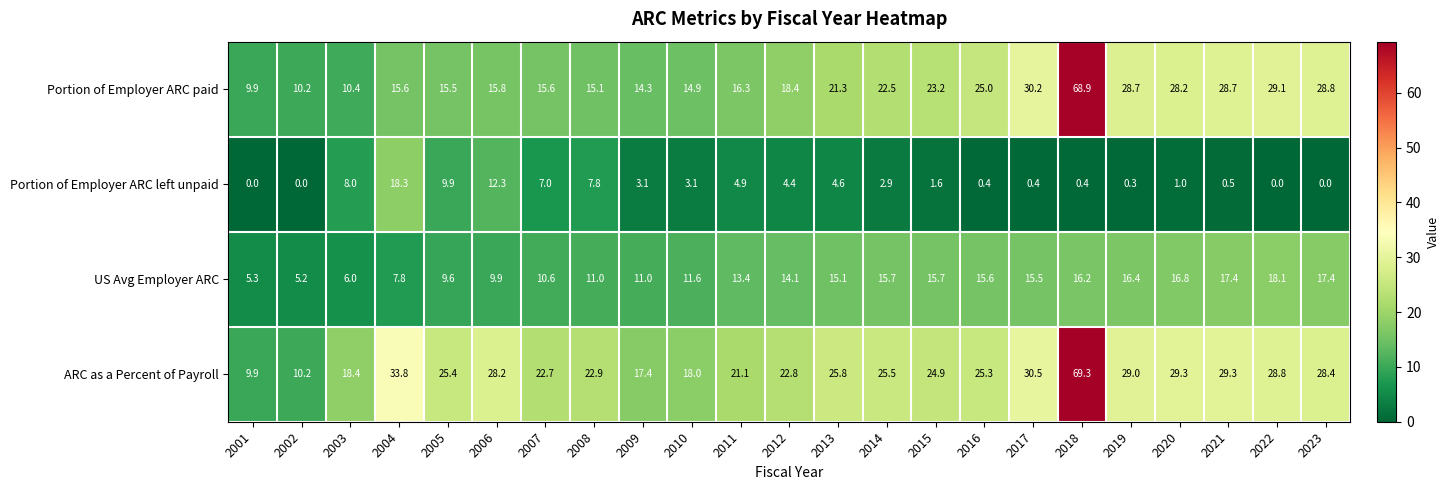

List the series in order of their peak value, highest first.

ARC as a Percent of Payroll, Portion of Employer ARC paid, Portion of Employer ARC left unpaid, US Avg Employer ARC